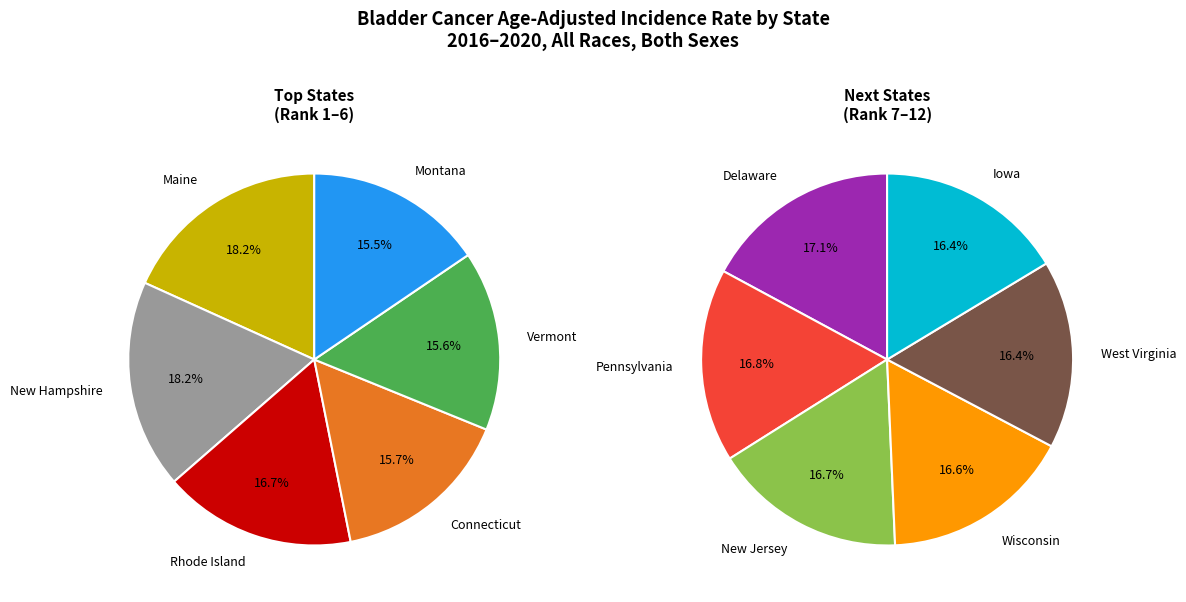

To the nearest percent, what portion does Vermont represent?

8%